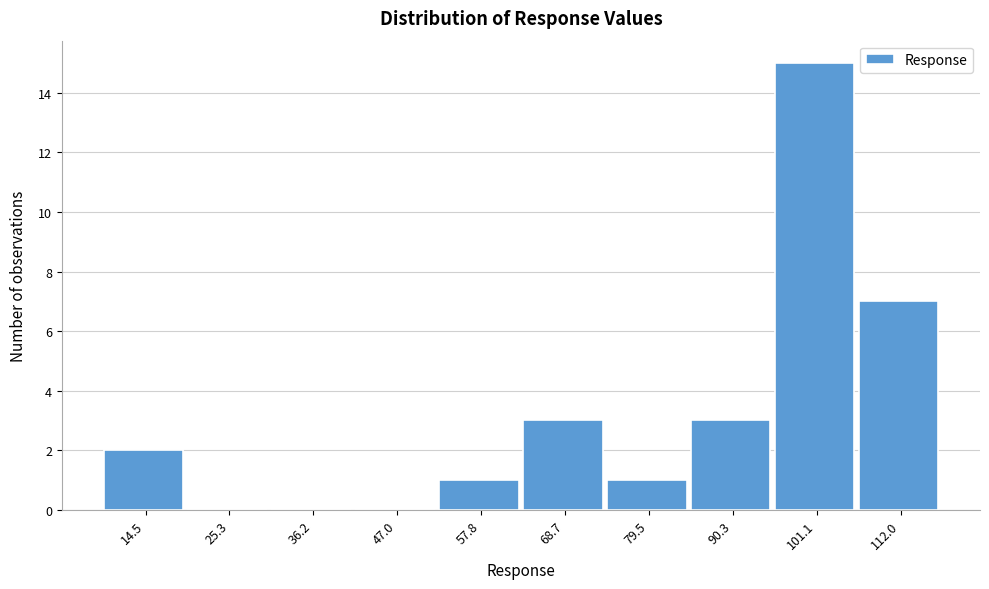

Reading left to right, list all the values displayed in this chart.

14.5=2	25.3=0	36.2=0	47.0=0	57.8=1	68.7=3	79.5=1	90.3=3	101.1=15	112.0=7